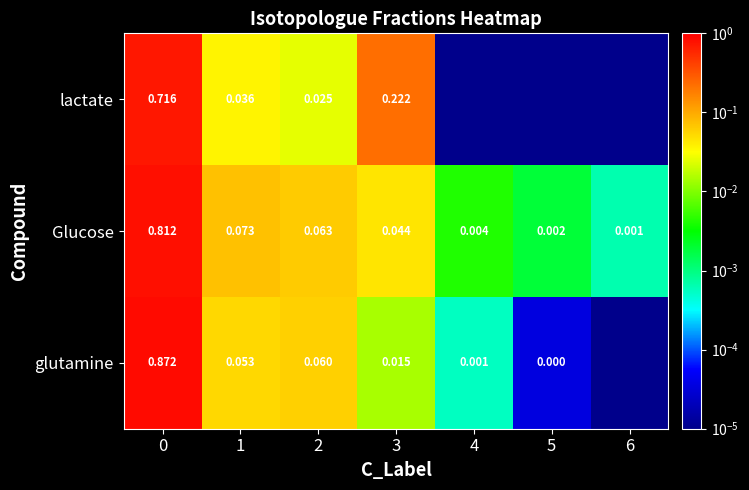

Is the value of glutamine at 1 greater than the value of Glucose at 3?

Yes